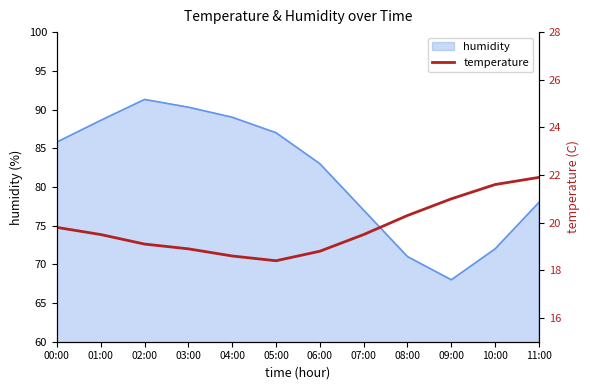

True or false: the data shows 28.4 at 09:00.

False